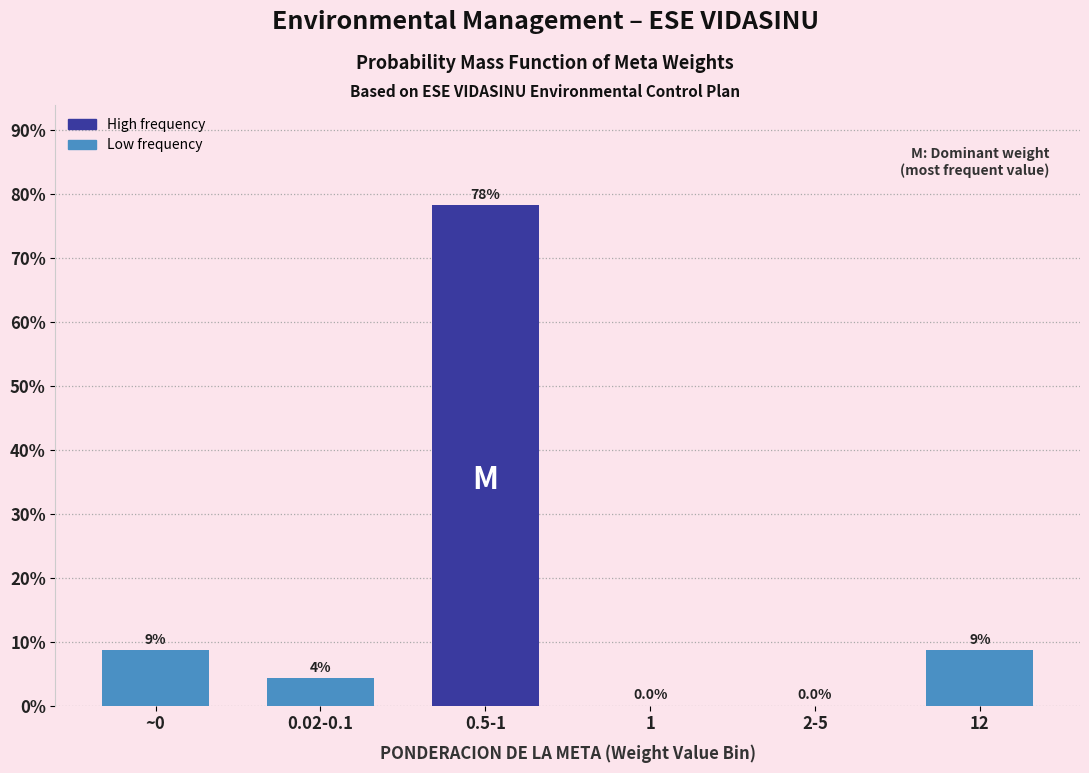

At which category does the chart reach its peak across all series?

0.5-1